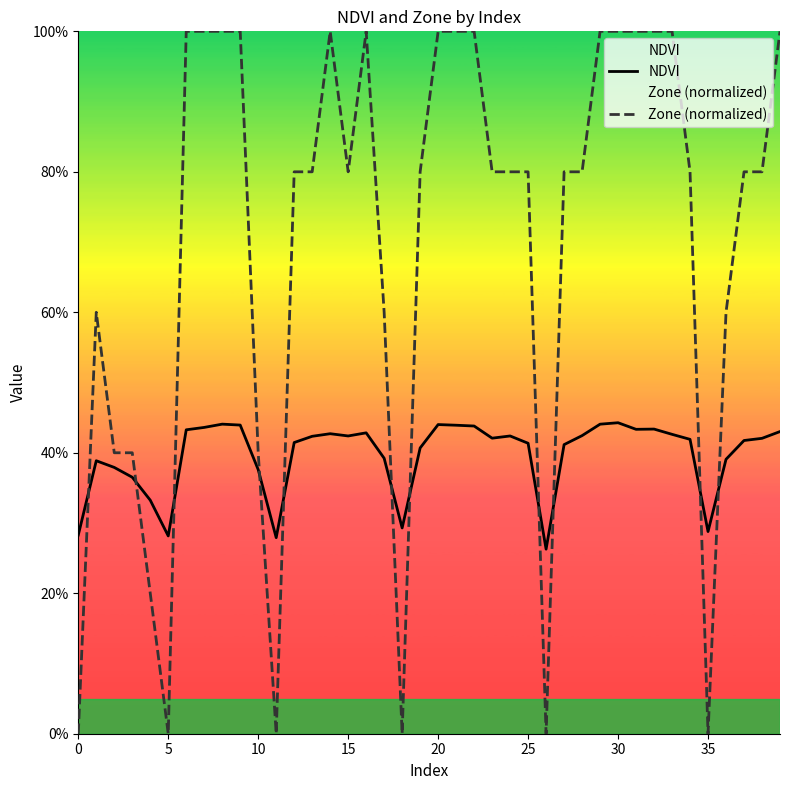

What is the value of the NDVI point at the 35th from the left?

0.4